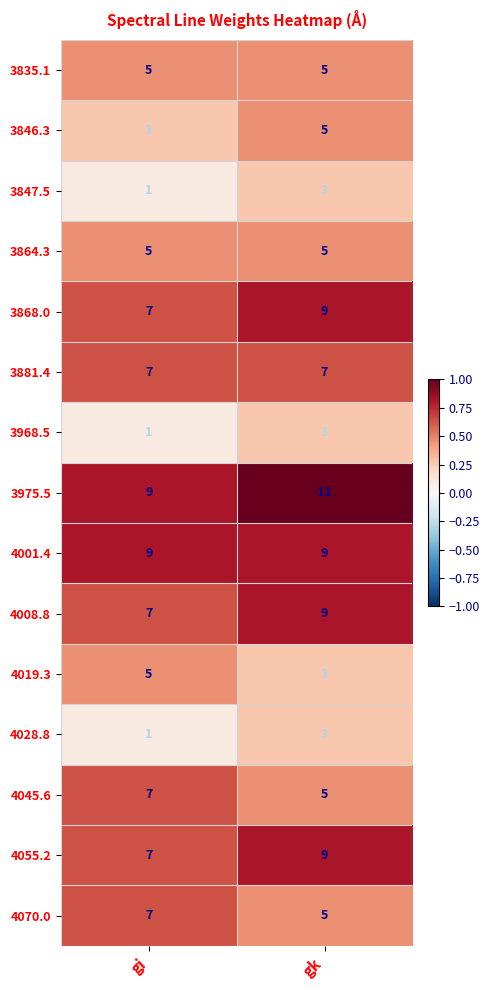

What is the difference between the highest and lowest values at gi?

8